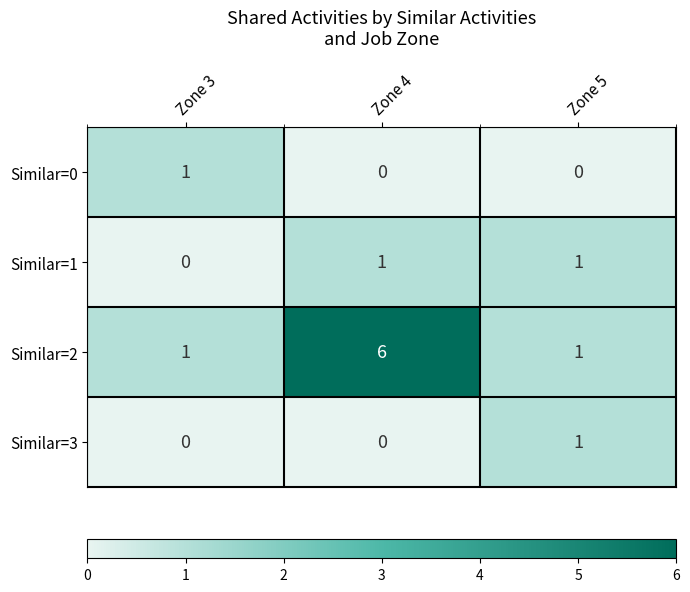

Count the number of data series in this chart.

4